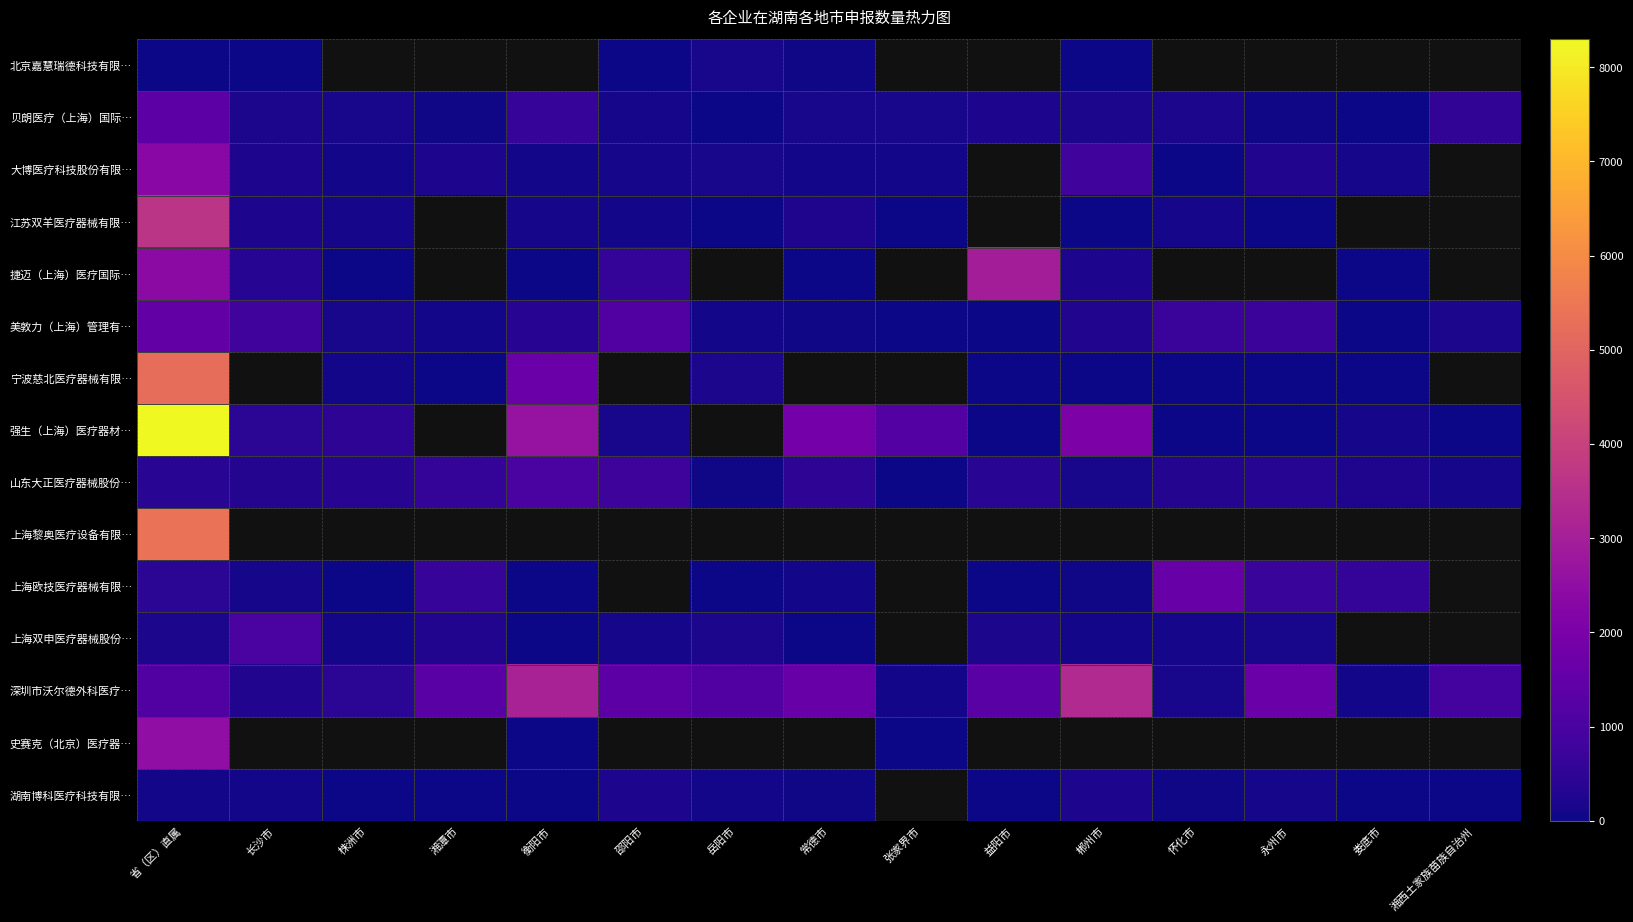

What is the minimum value shown in the chart?

1.0